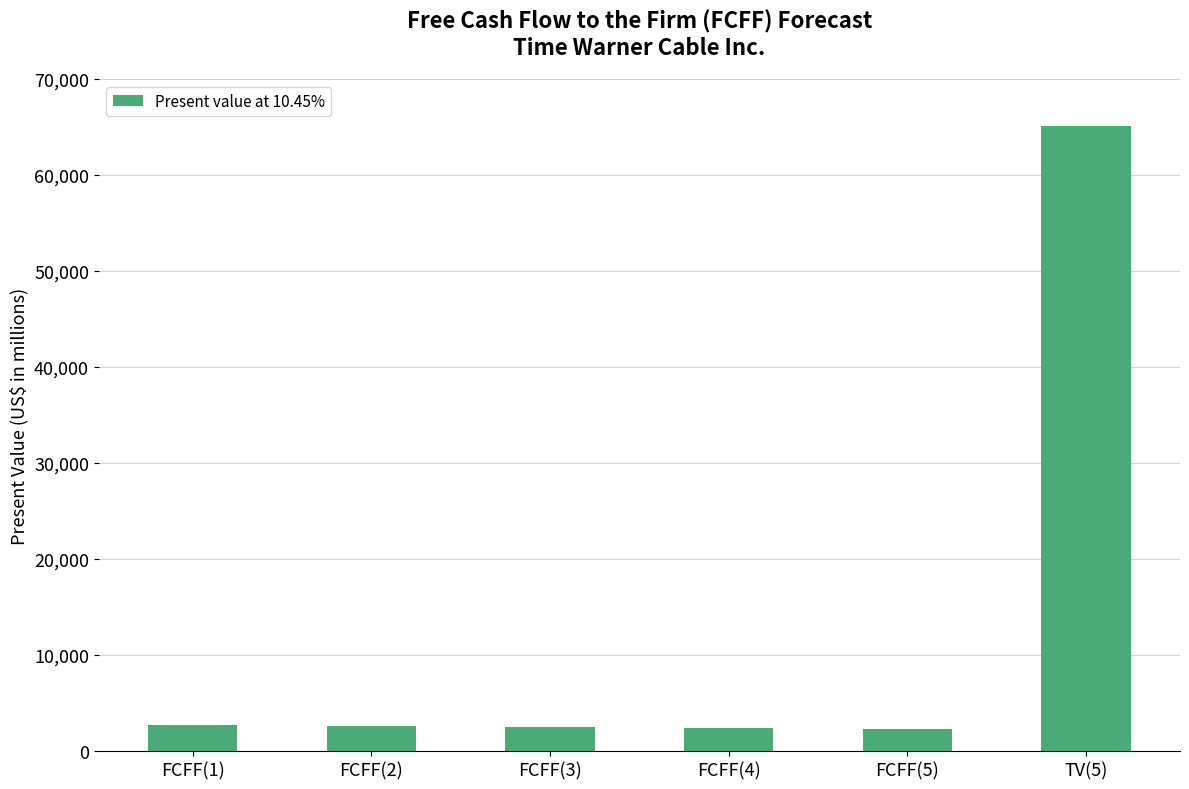

What is the difference between the values at FCFF(4) and FCFF(5)?

81